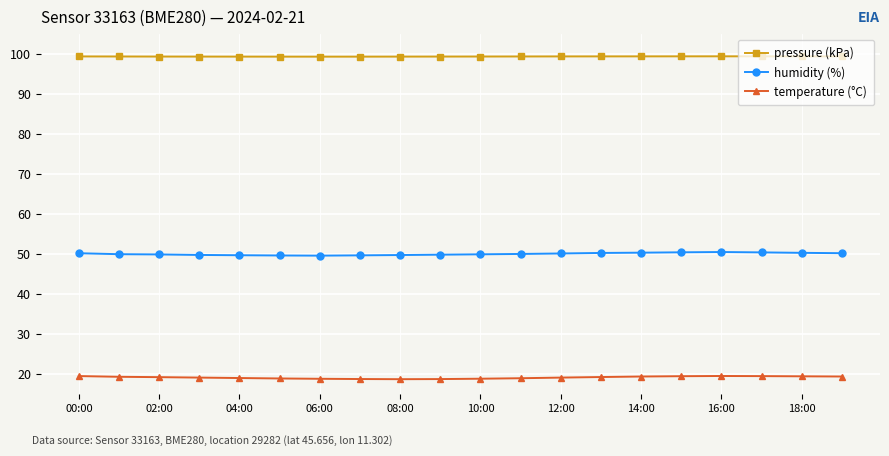

What is the value of the temperature (°C) point at the 5th from the left?

18.9